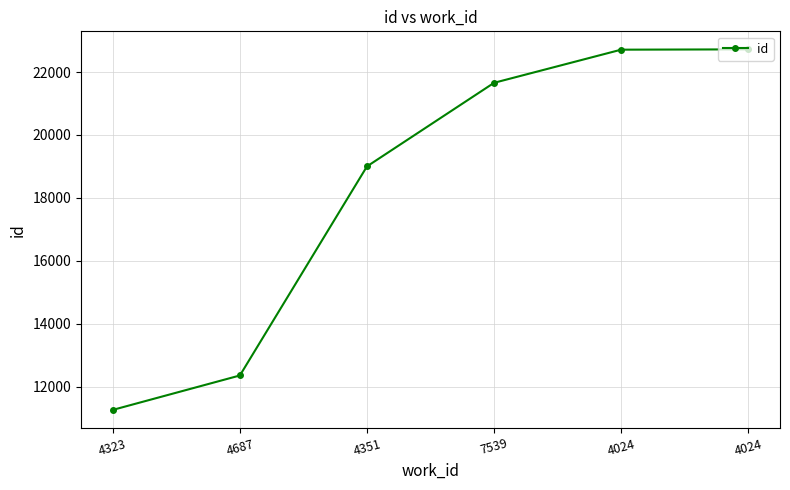

Is this an area chart (filled region under the line)?

No